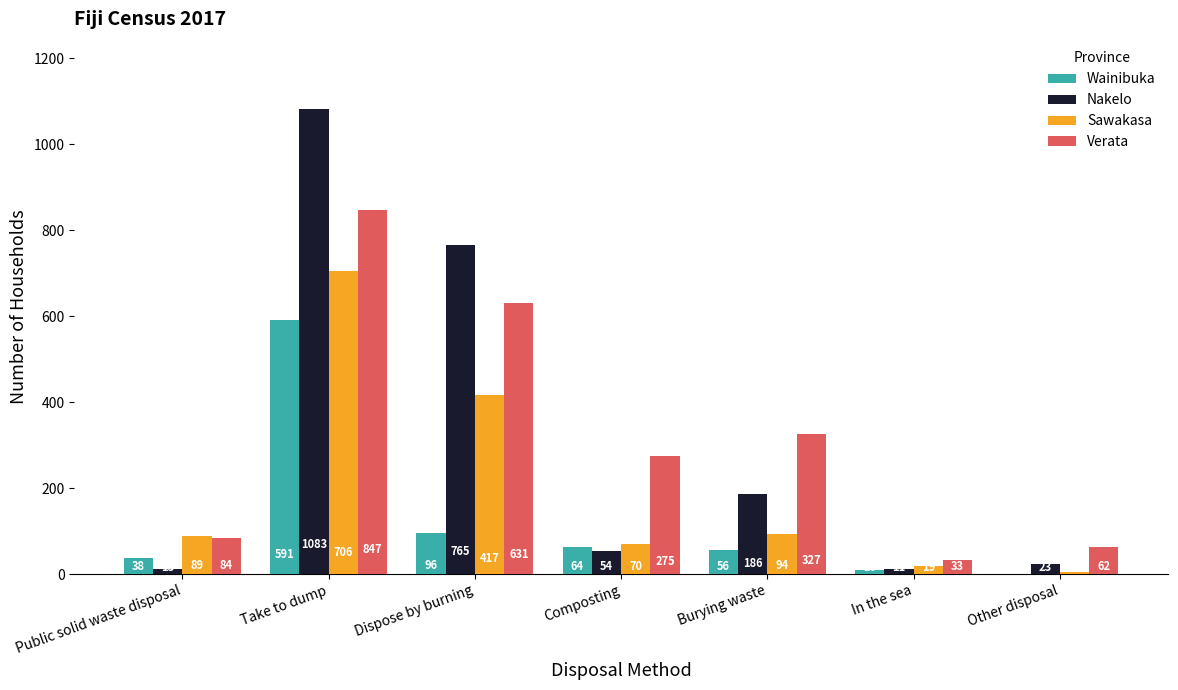

Which series changed the most between Composting and In the sea?

Verata